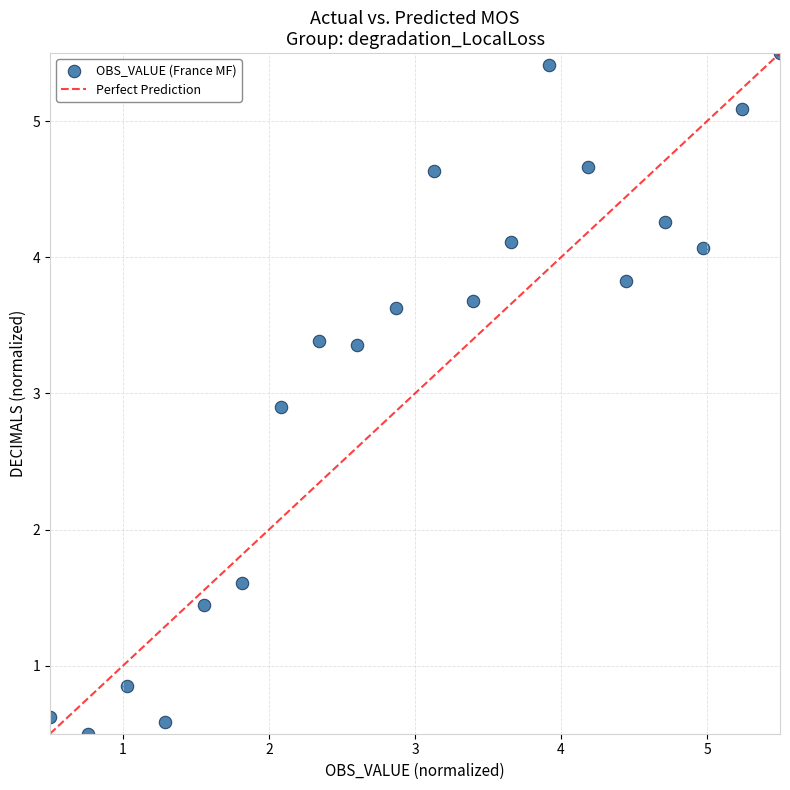

What is the range of Y values (max minus min)?

5.0